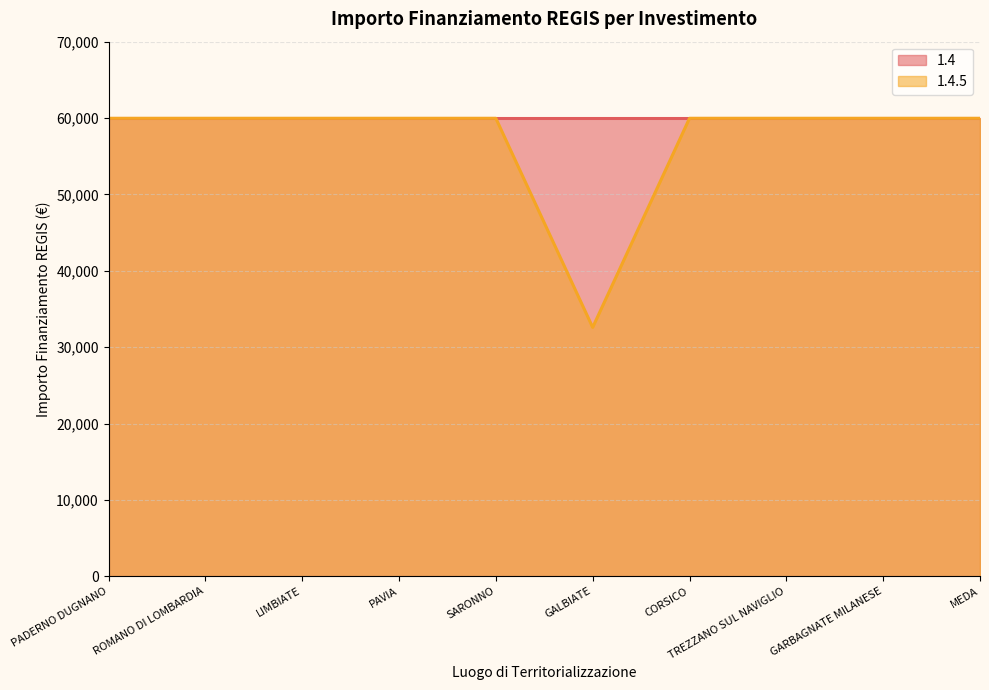

What is the average value?

57228